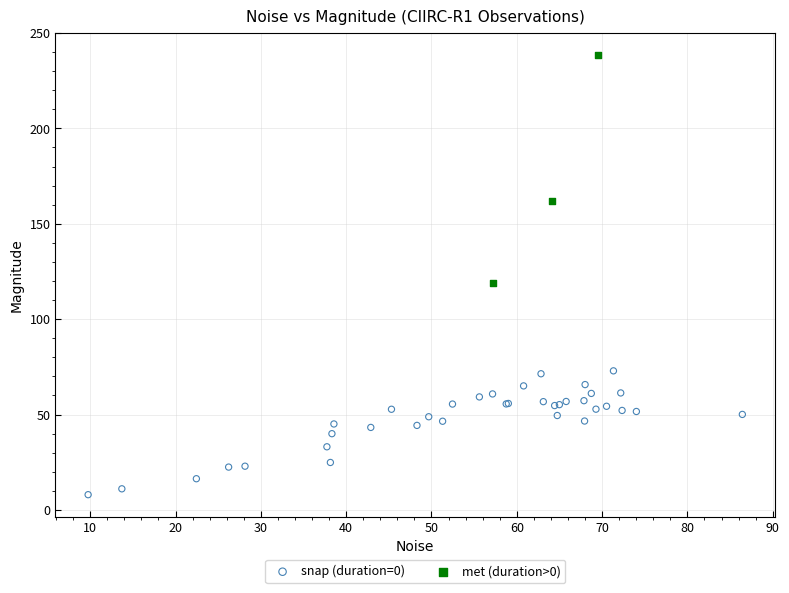

Which series contains the highest Y value?

met (duration>0)